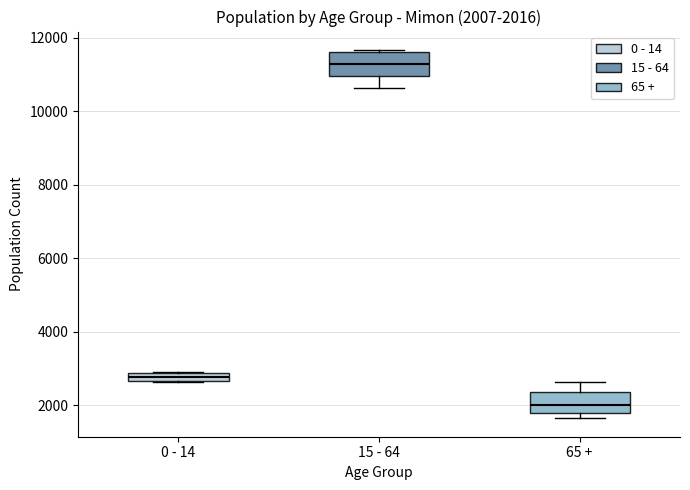

Which box has the highest median line?

15 - 64